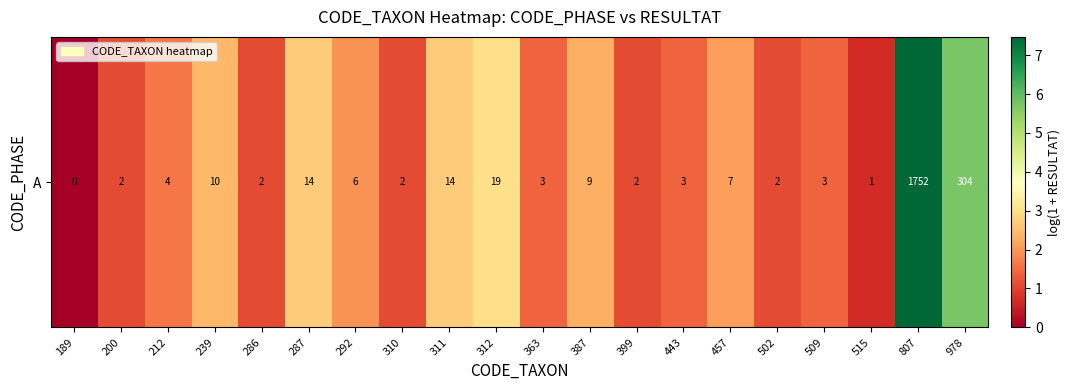

Reading left to right, transcribe all the data shown in this chart.

0.0	1.1	1.6	2.4	1.1	2.7	1.9	1.1	2.7	3.0	1.4	2.3	1.1	1.4	2.1	1.1	1.4	0.7	7.5	5.7